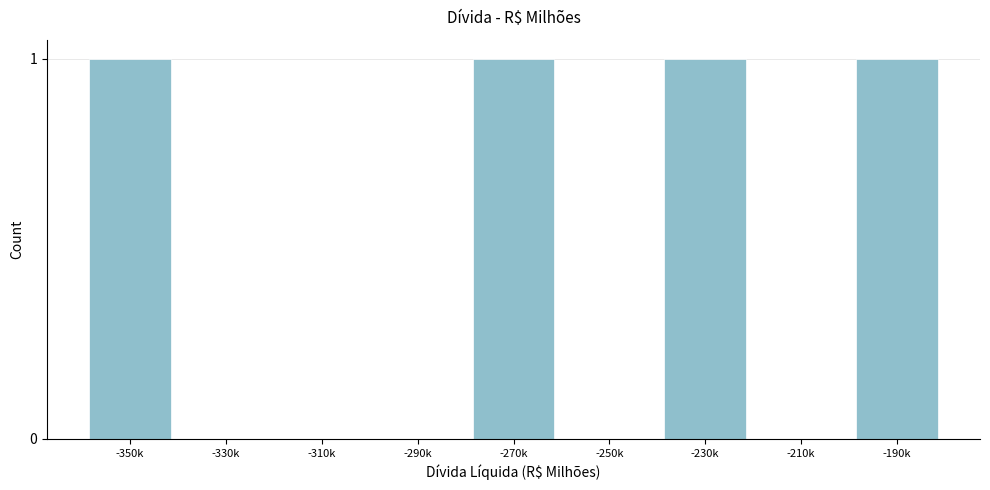

Reading left to right, what are all the values shown in this chart?

-350k=1	-330k=0	-310k=0	-290k=0	-270k=1	-250k=0	-230k=1	-210k=0	-190k=1